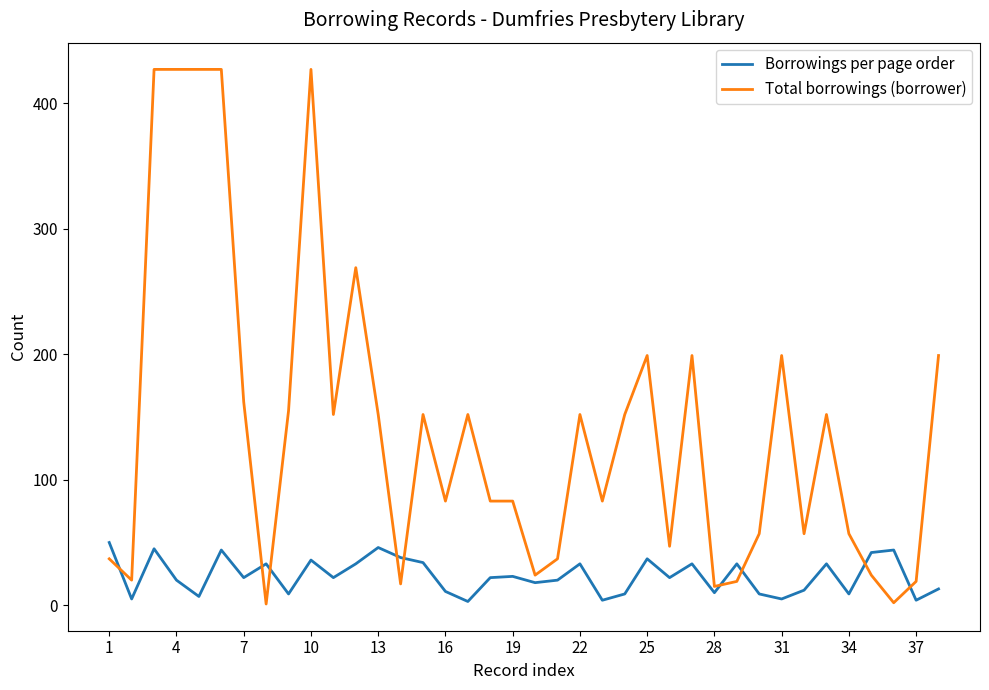

Which series has the largest total across all categories?

Total borrowings (borrower)